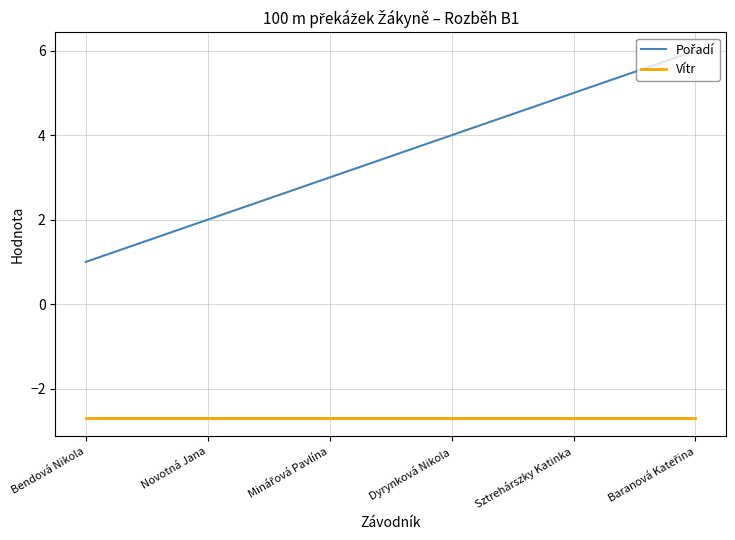

What is the smallest value displayed?

-2.7